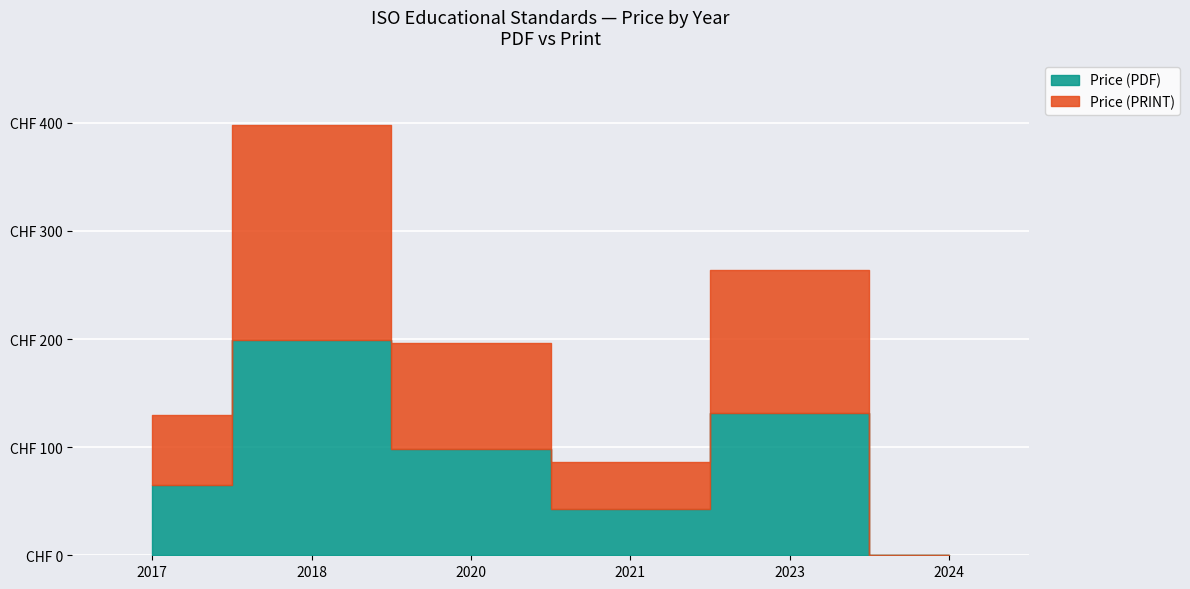

What is the value of the Price (PDF) point at the 4th from the left?

43